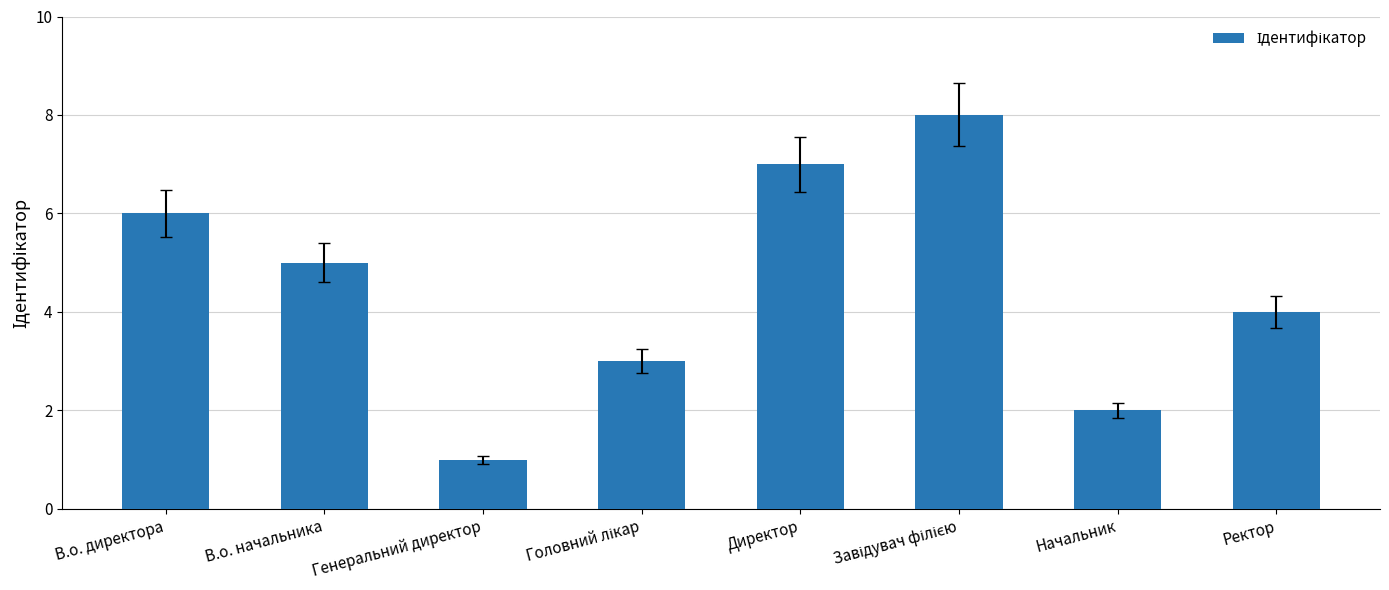

What is the minimum value shown in the chart?

1